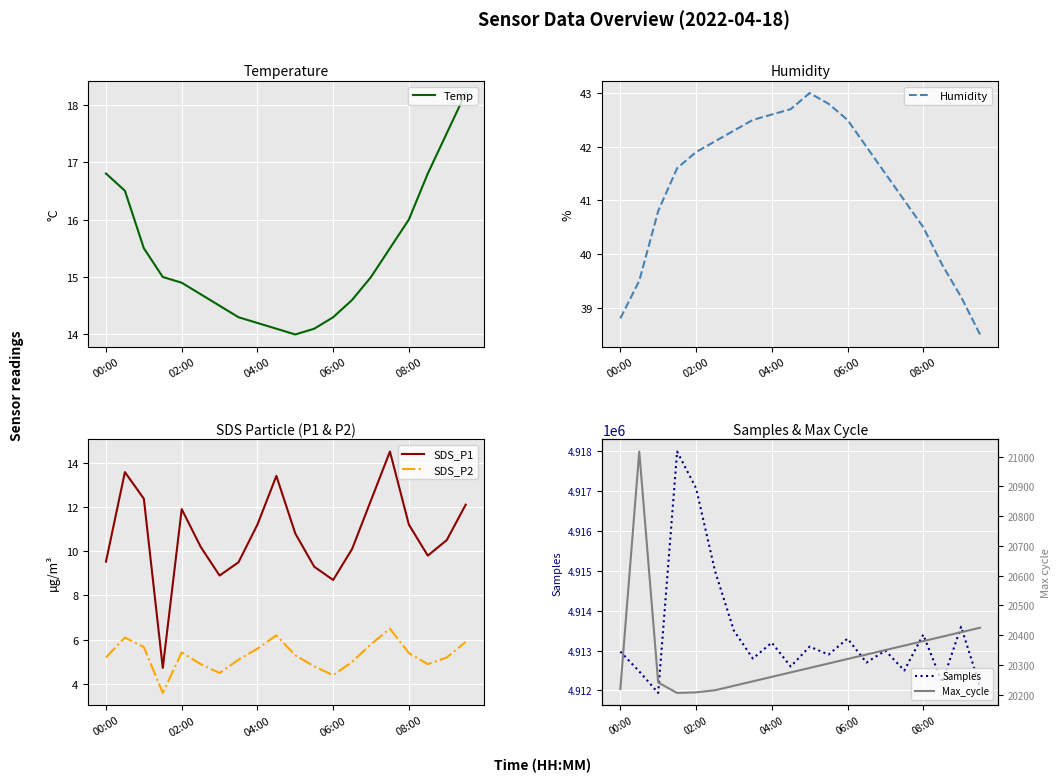

True or false: SDS_P2 and Samples intersect in this chart.

False